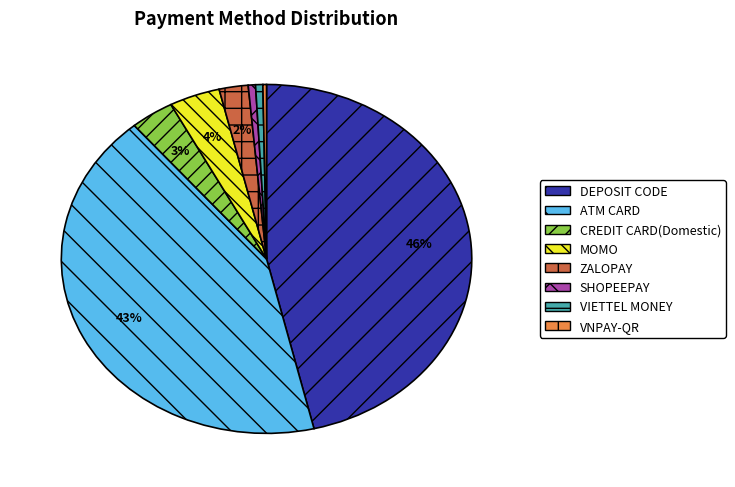

To the nearest percent, what is the average slice percentage?

12%